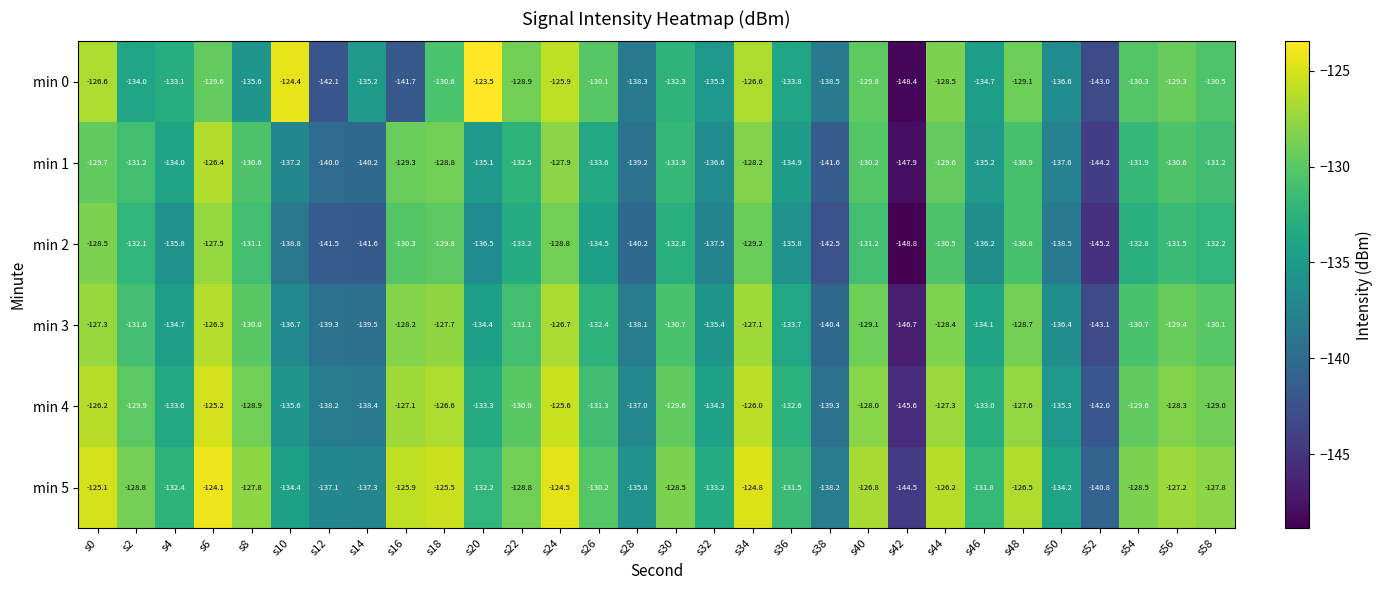

Rank the series by their maximum value, from highest to lowest.

min 0, min 5, min 4, min 3, min 1, min 2